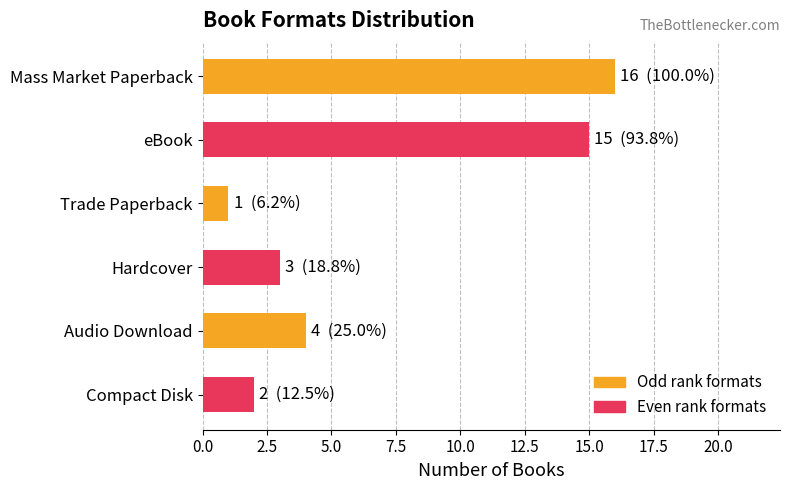

What position from the top is Hardcover?

4